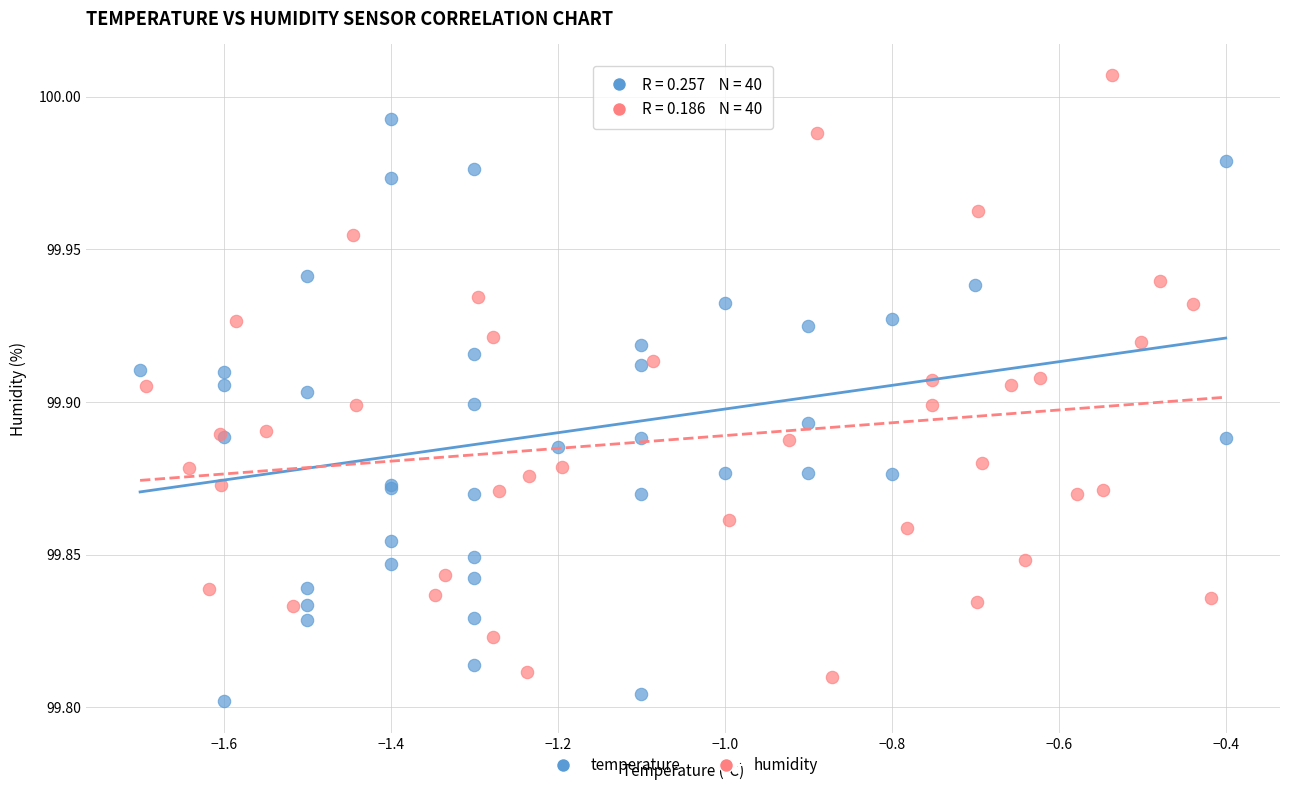

Which series has the largest Y range (max minus min)?

humidity